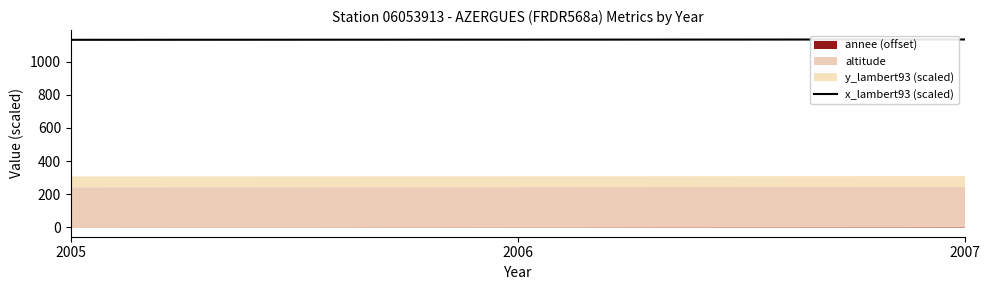

What is the maximum value for x_lambert93 (scaled)?

1134.3